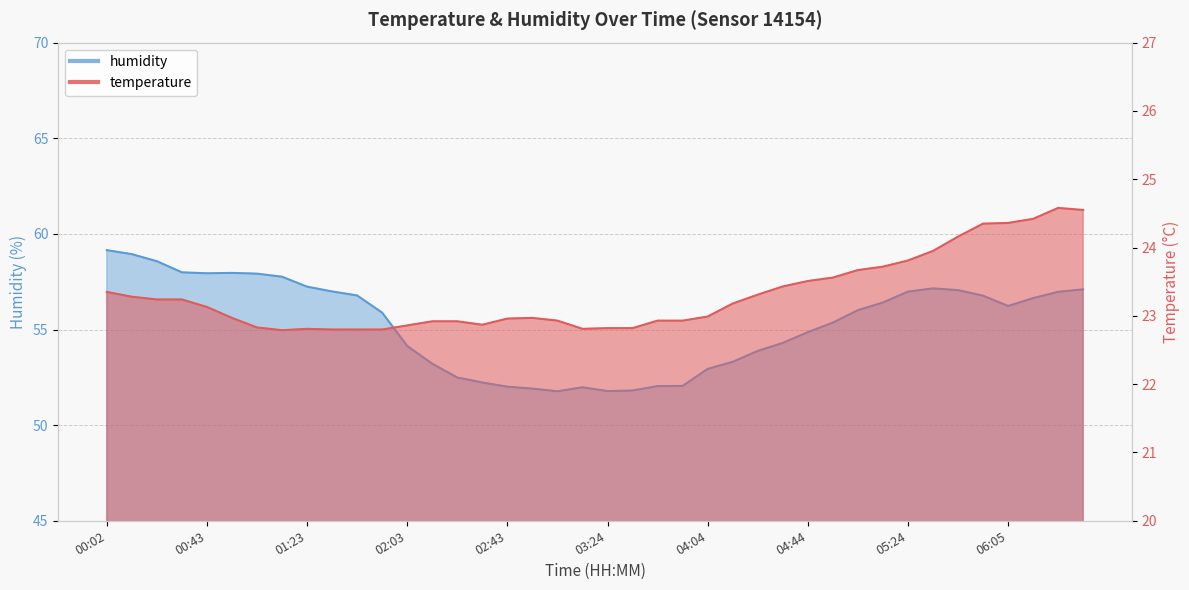

What position from the right is 04:44?

12